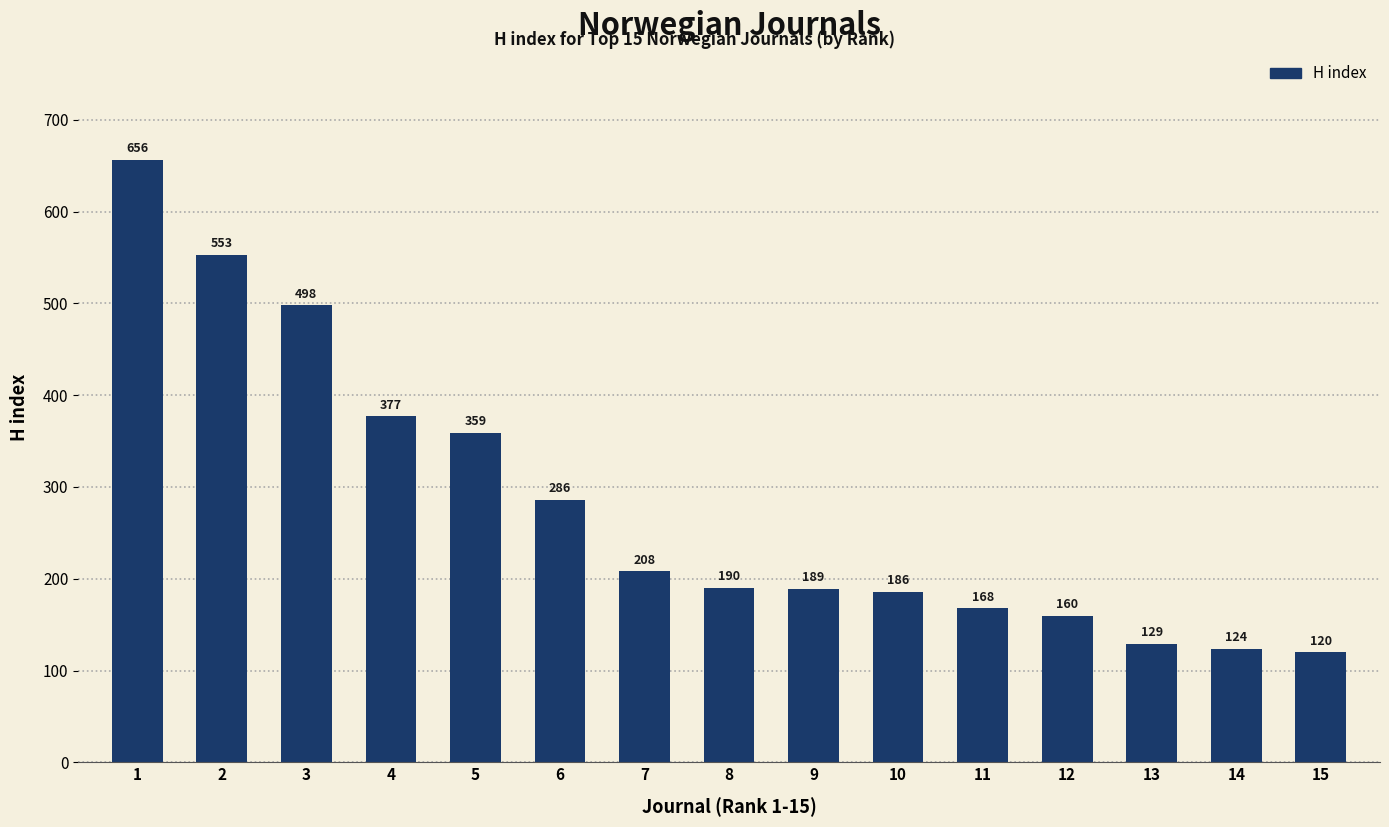

Reading left to right, list all the values displayed in this chart.

656	553	498	377	359	286	208	190	189	186	168	160	129	124	120